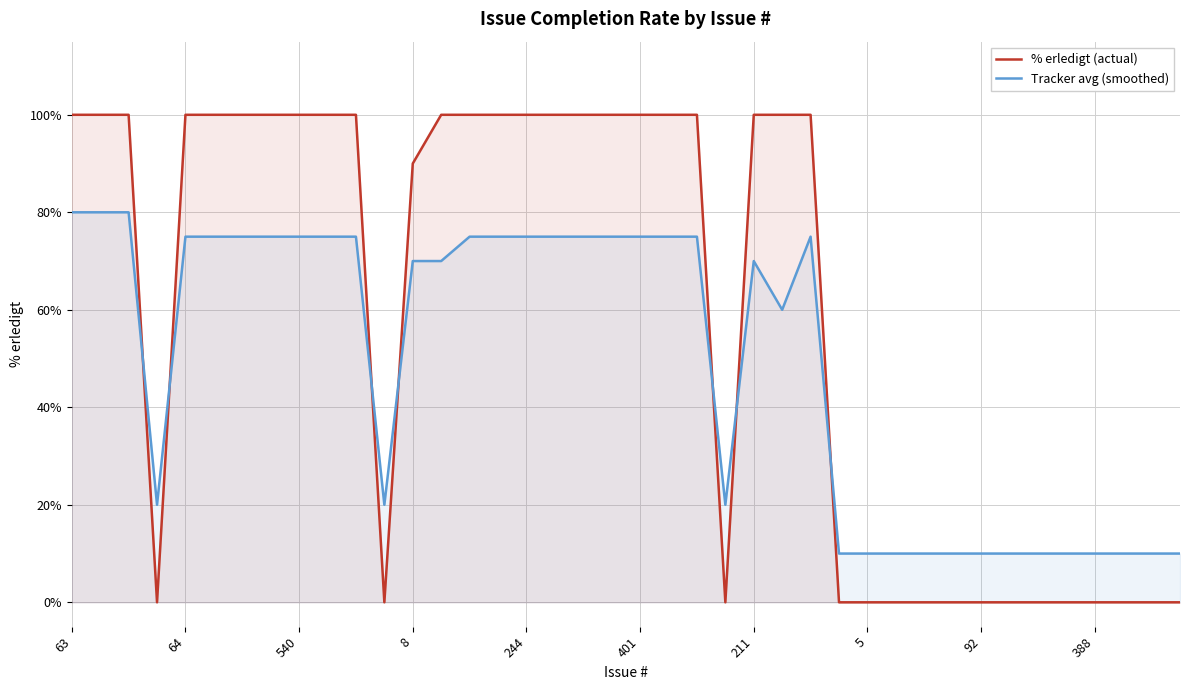

How many data points in % erledigt (actual) are less than 100?

17